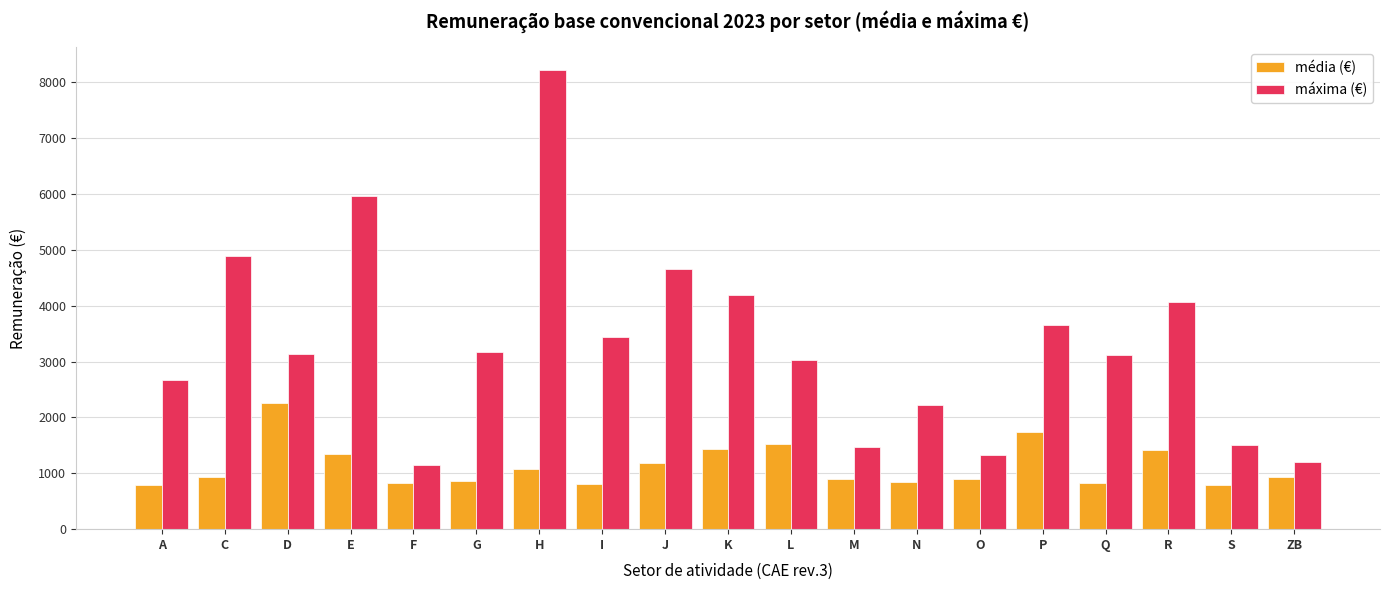

True or false: média (€) has a value of 1068.4 at H.

True